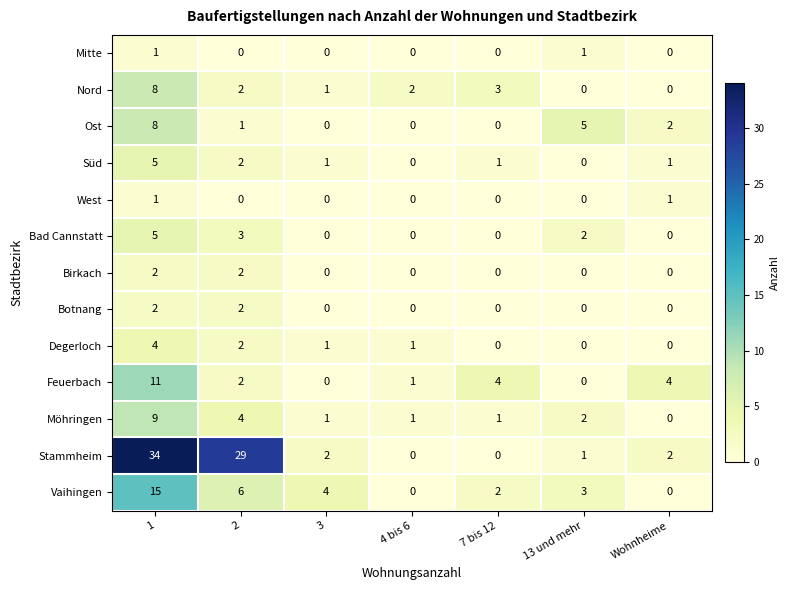

Between 2 and Wohnheime, which series saw the biggest shift?

Stammheim